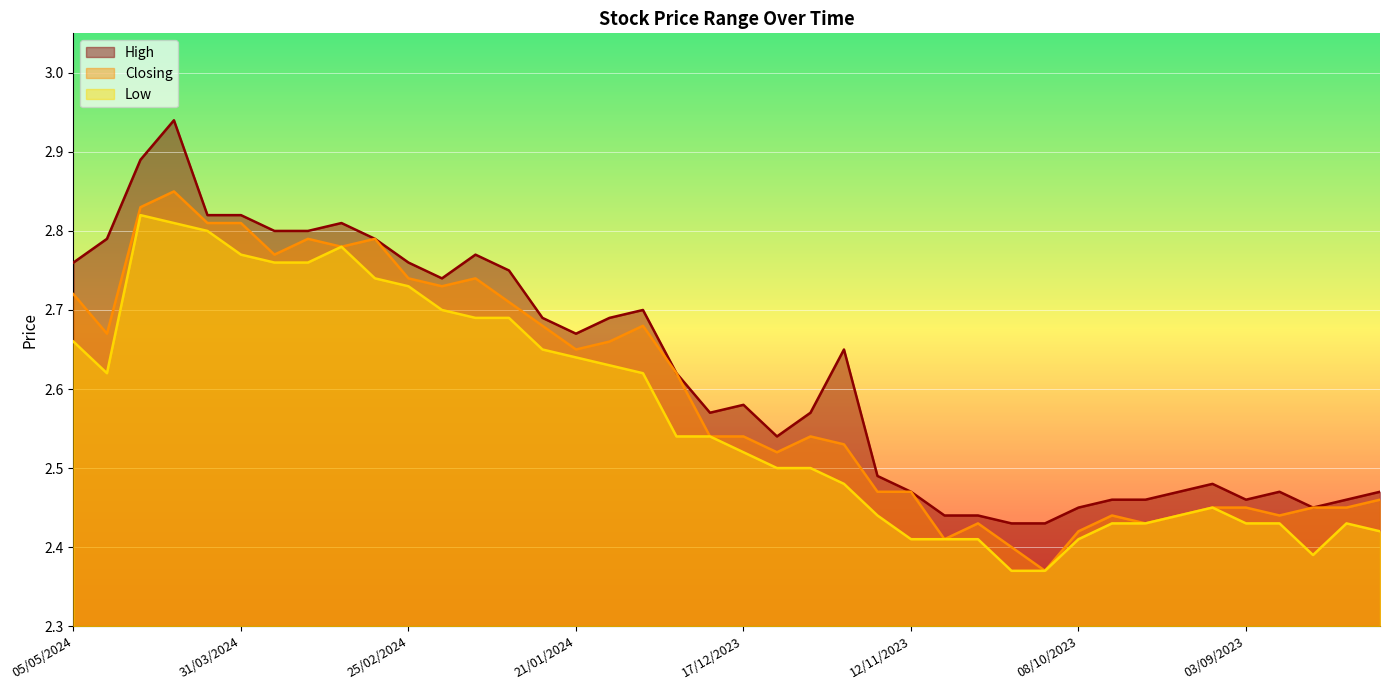

Between 08/10/2023 and 11/02/2024, which is larger?

11/02/2024